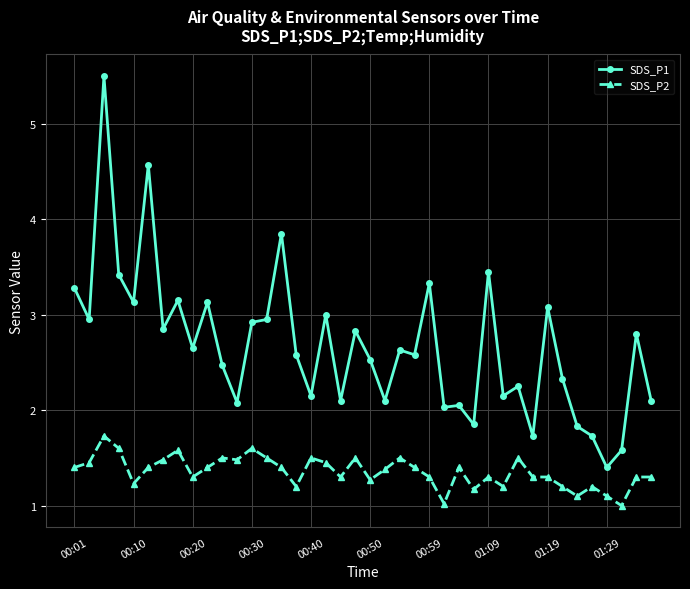

True or false: SDS_P1 has more than 0 interior local peaks.

True